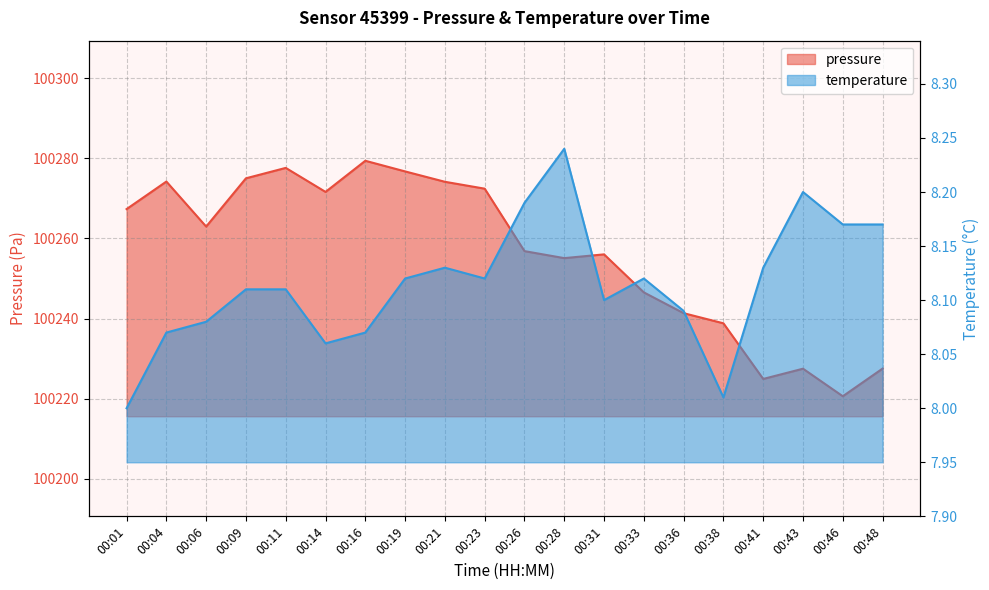

At how many categories does at least one series exceed 24822?

20